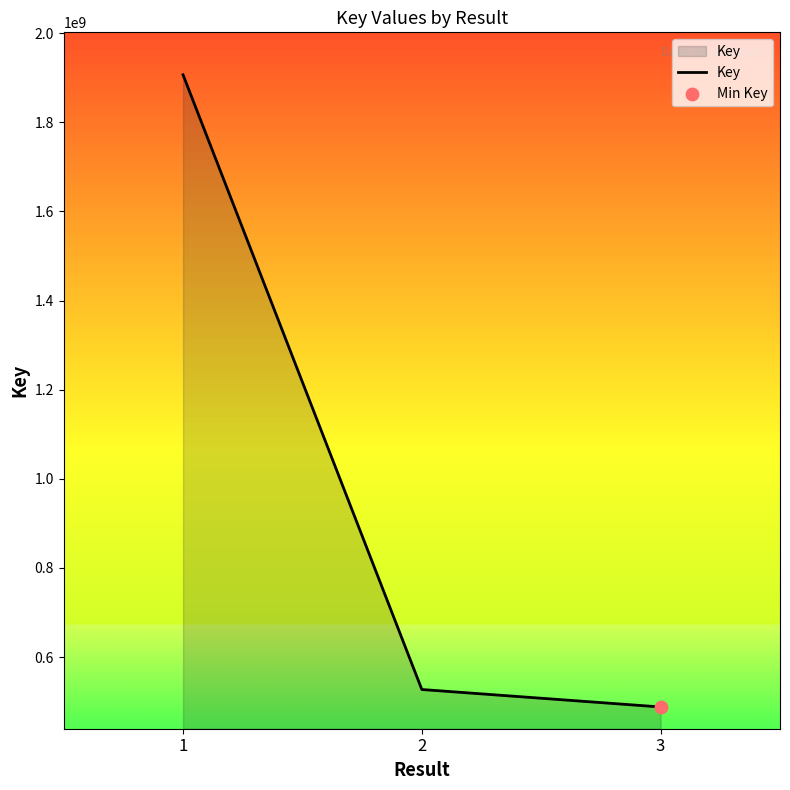

What is the change in value from 1 to 3?

-1418320044